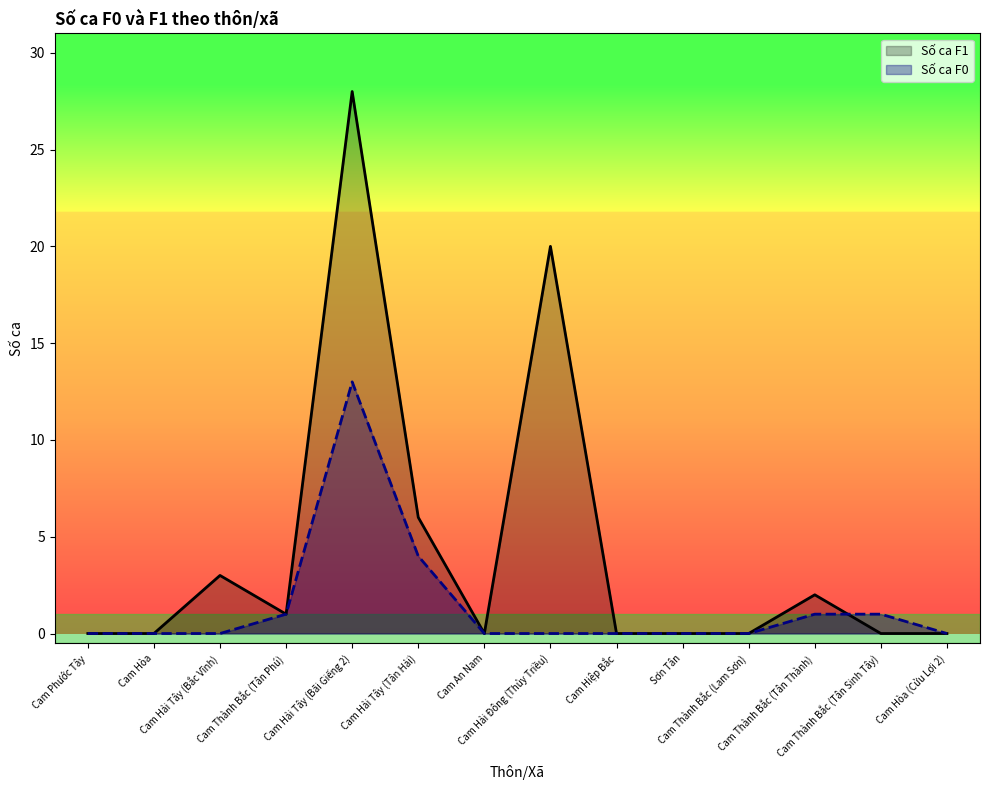

What is the sum of all Số ca F0 values?

20